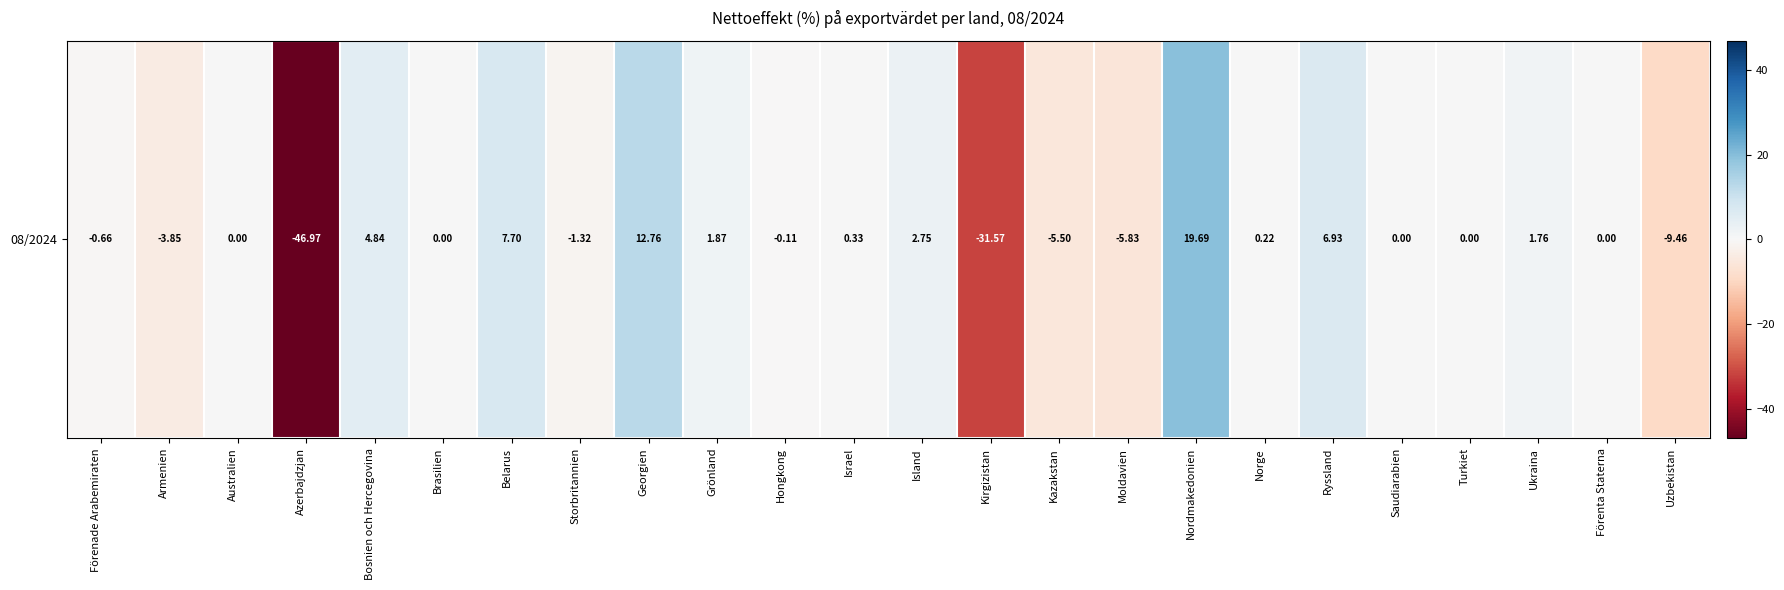

What is the approximate value at Hongkong?

-0.1